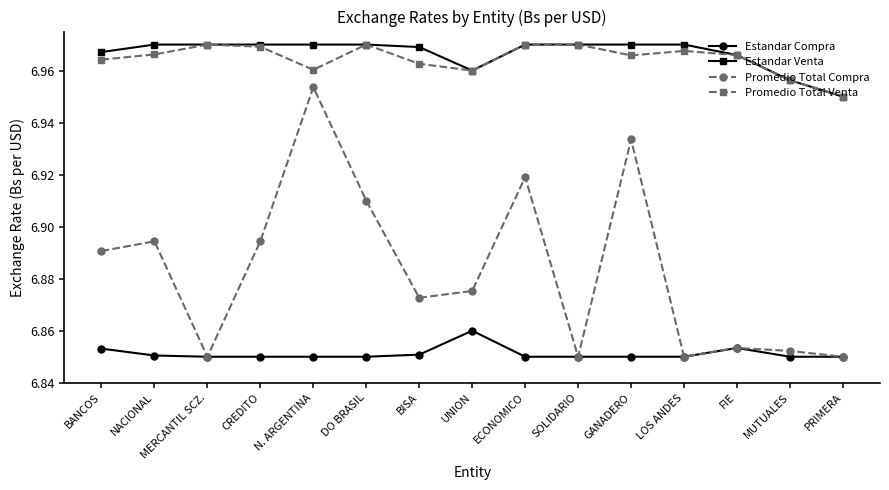

How many interior local valleys does the Promedio Total Venta series have?

3